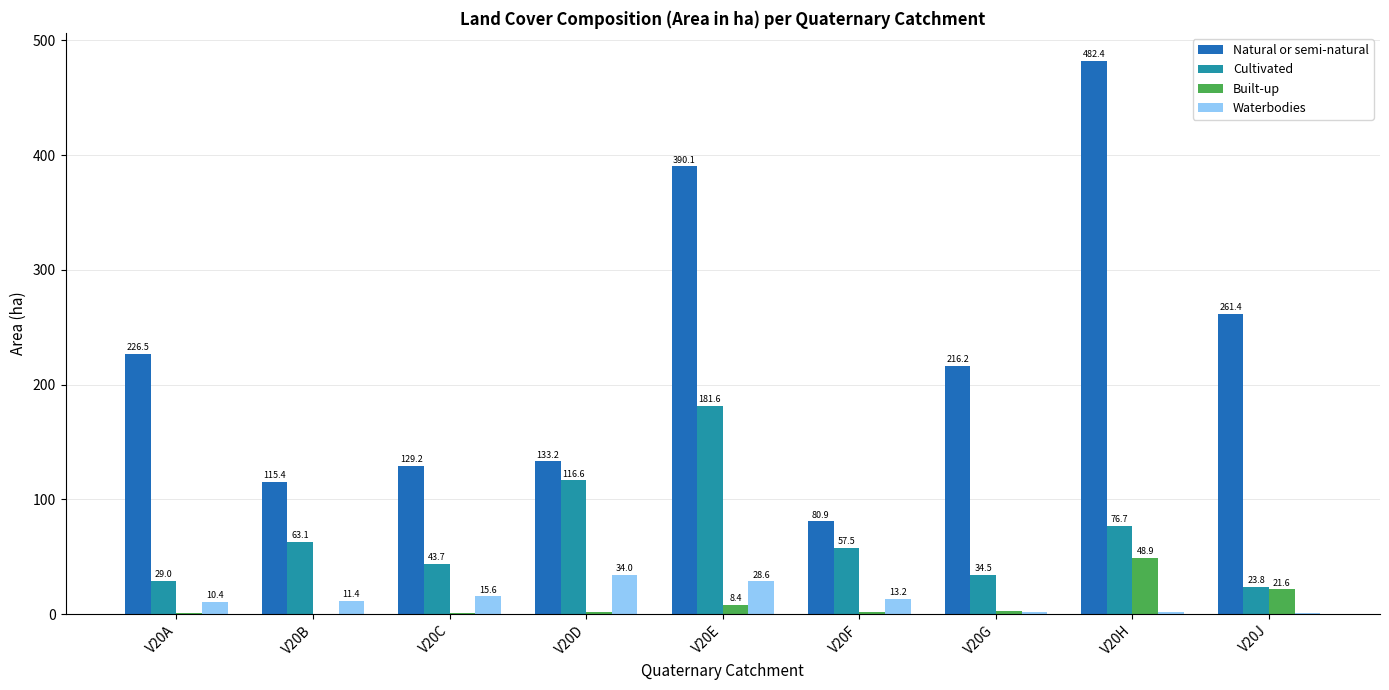

What is the sum of the Built-up values at V20A and V20B?

1.7